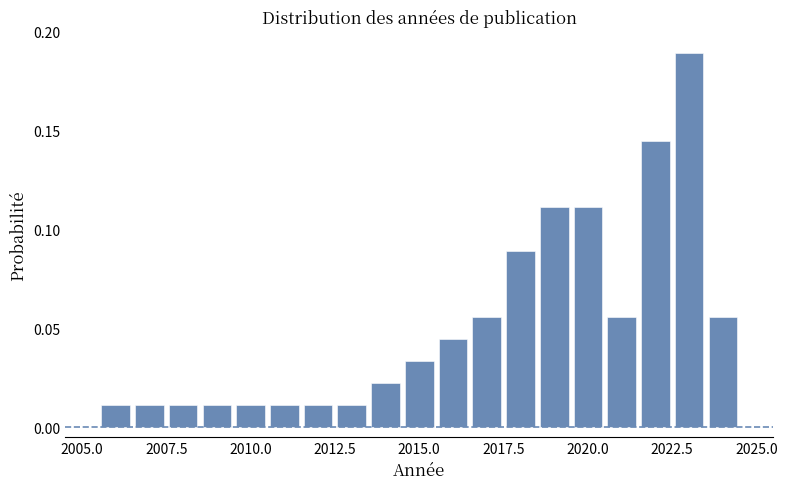

Read against the x-axis, roughly where is the centre of the tallest bar?

2023.0